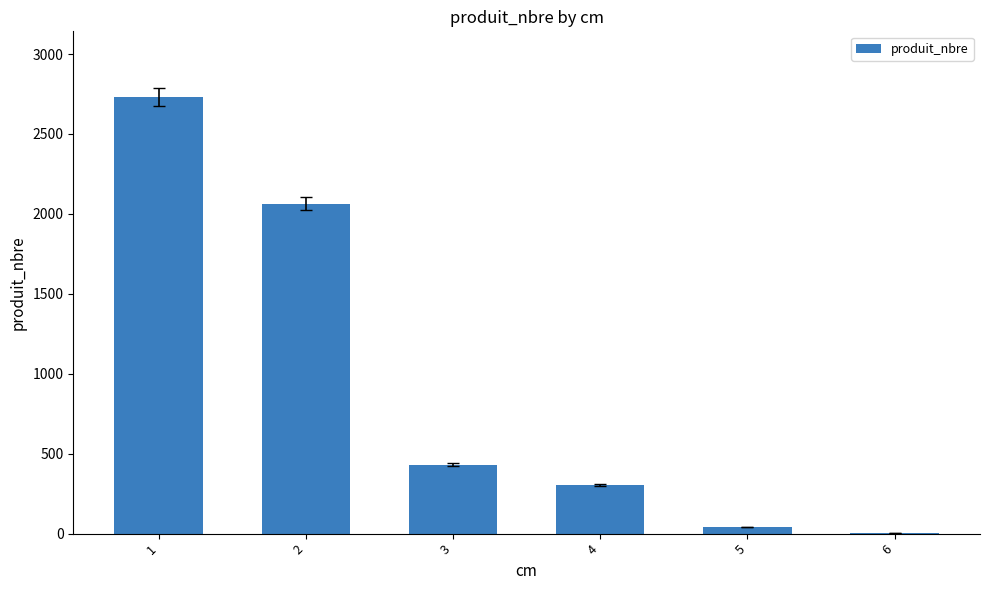

The value at 3 is 285. True or false?

False